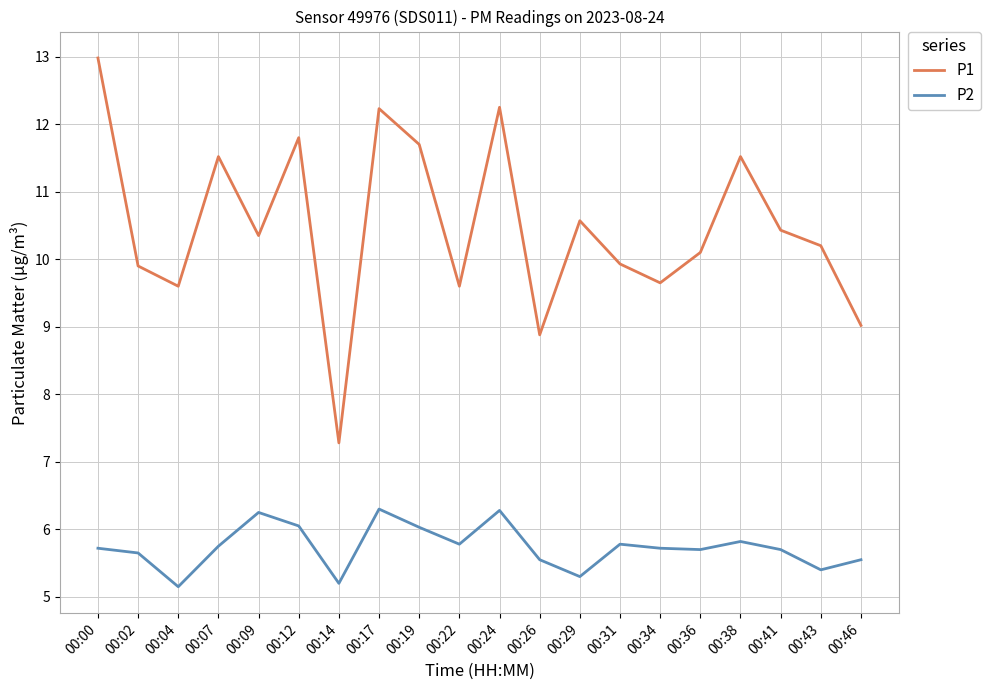

What is the sum of all P2 values?

114.7